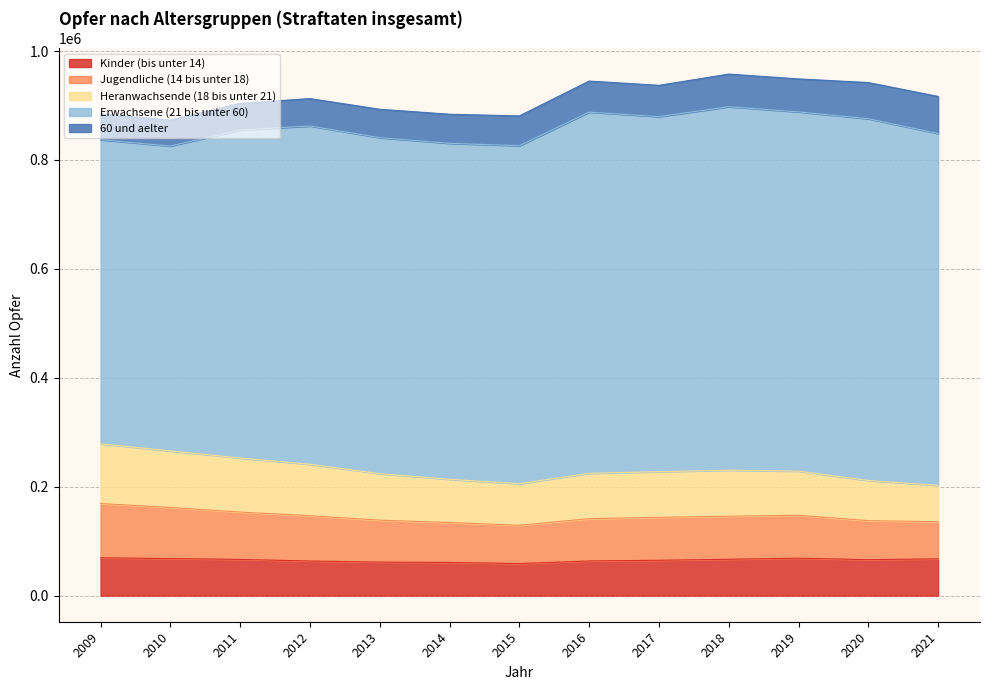

What is the maximum value shown in the chart?

667373